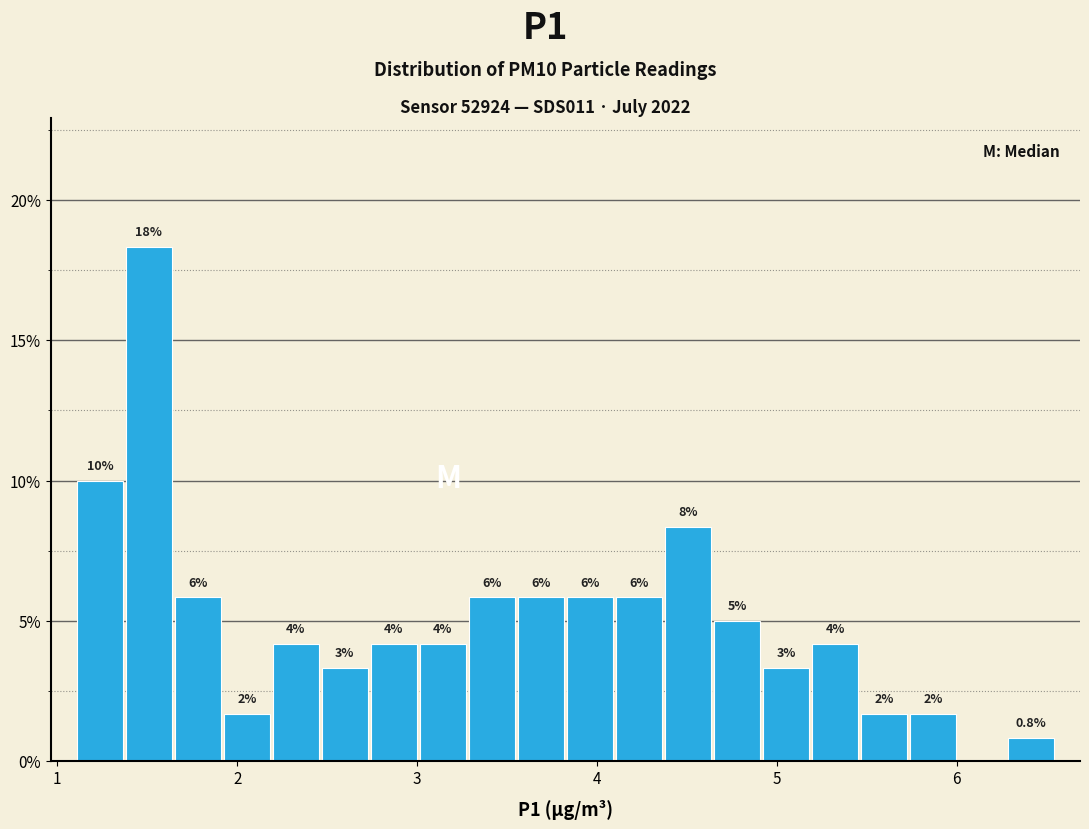

Read against the x-axis, roughly where is the centre of the tallest bar?

1.5